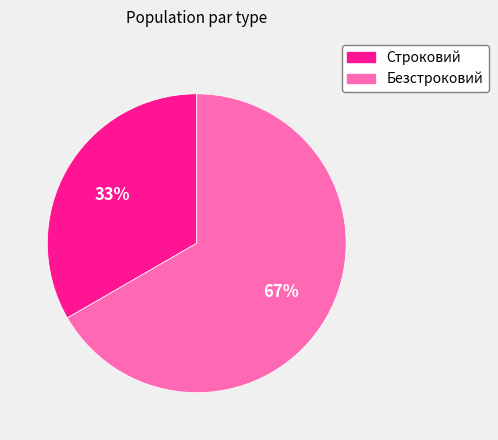

Do Строковий and Безстроковий together represent more than half of the pie?

Yes